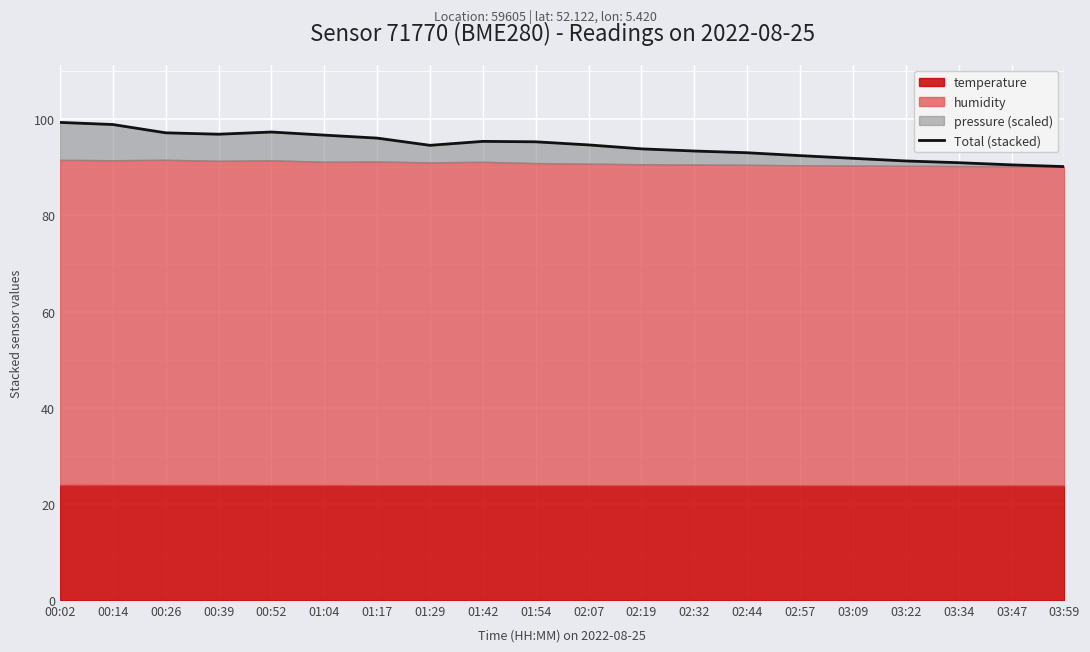

At which category does the chart reach its minimum across all series?

03:59